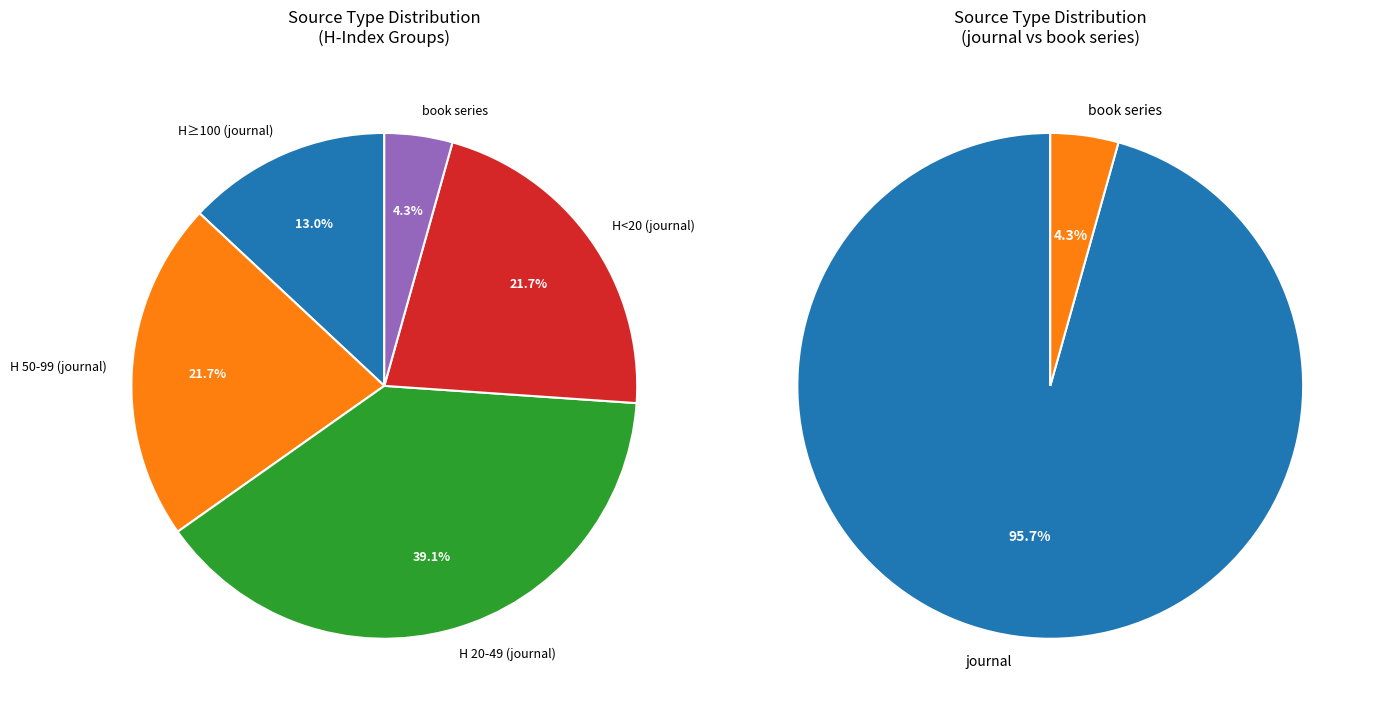

Which category has the smallest portion of the pie?

book series